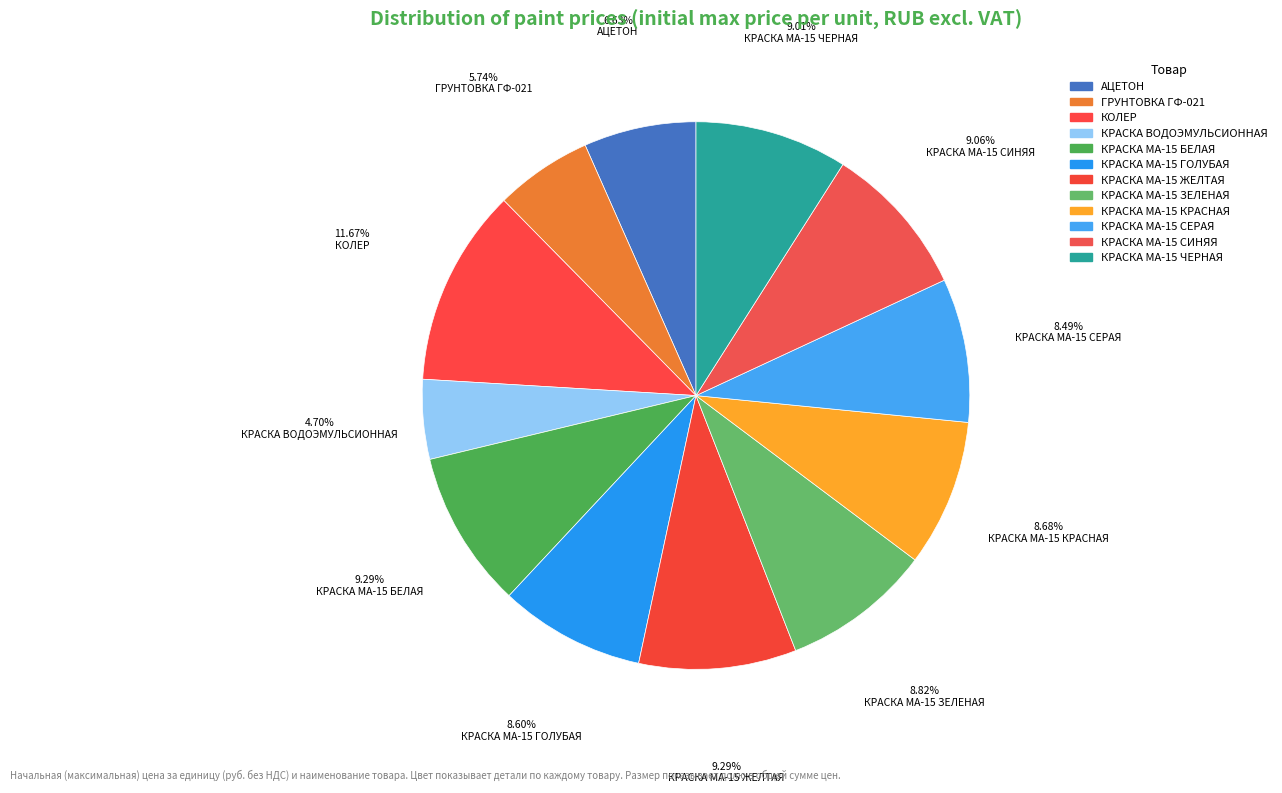

To the nearest percent, what portion does АЦЕТОН represent?

7%